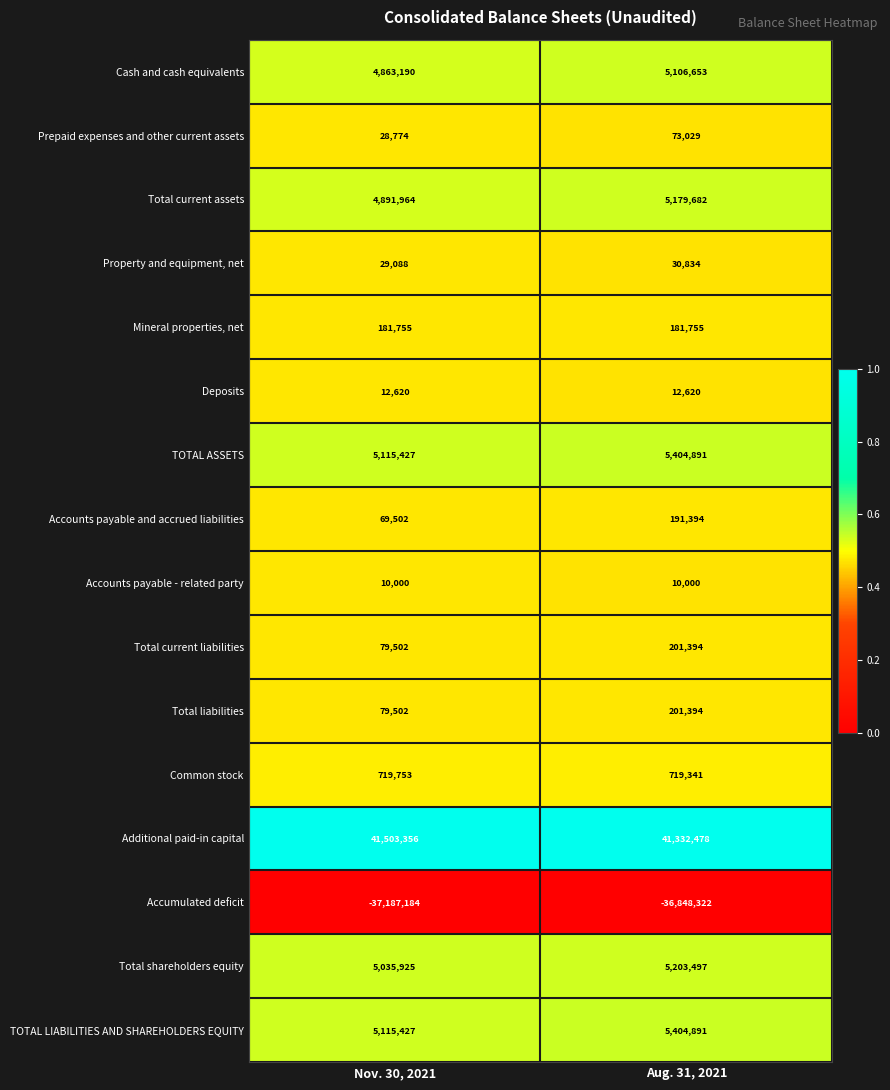

What is the total value across all series at Aug. 31, 2021?

32405531